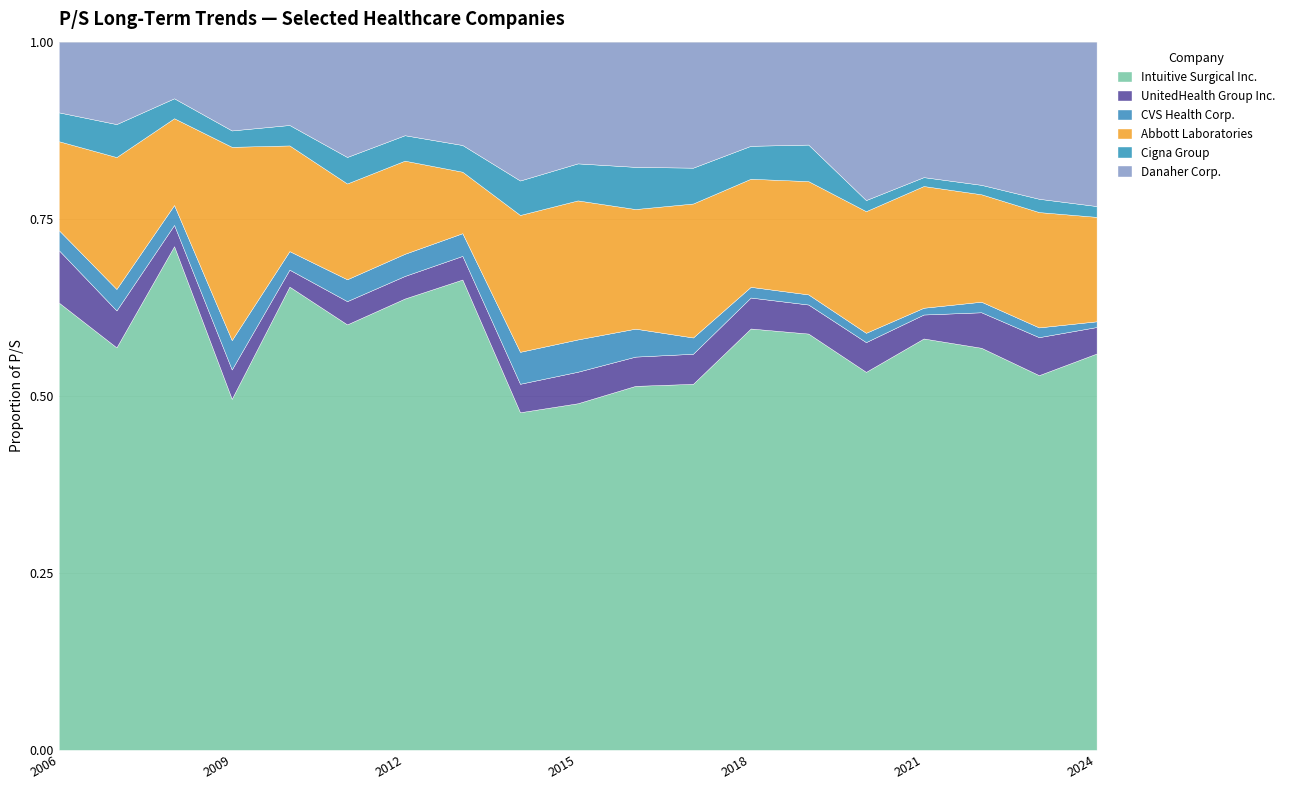

At which category does the chart reach its peak across all series?

2021-02-16